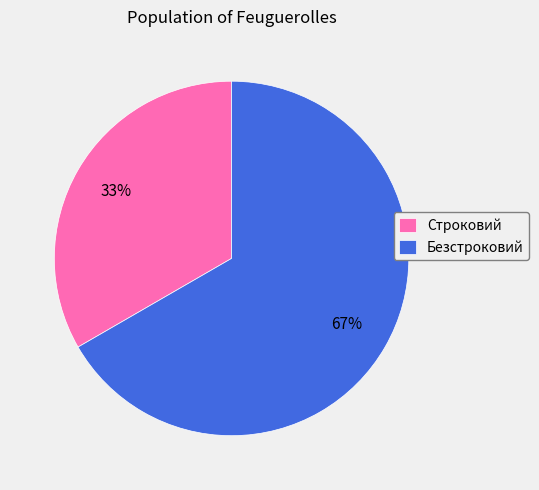

Between Безстроковий and Строковий, which is larger?

Безстроковий